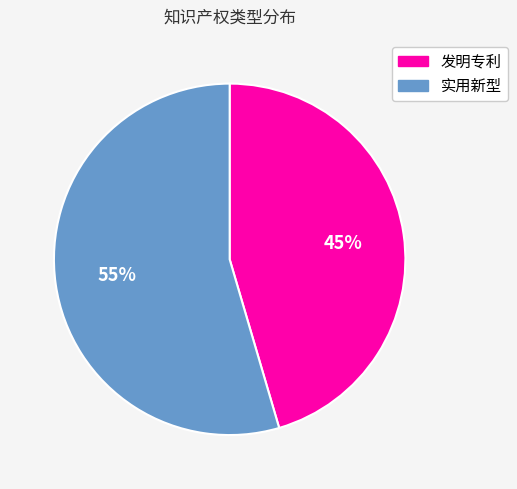

Count the number of slices in the pie.

2